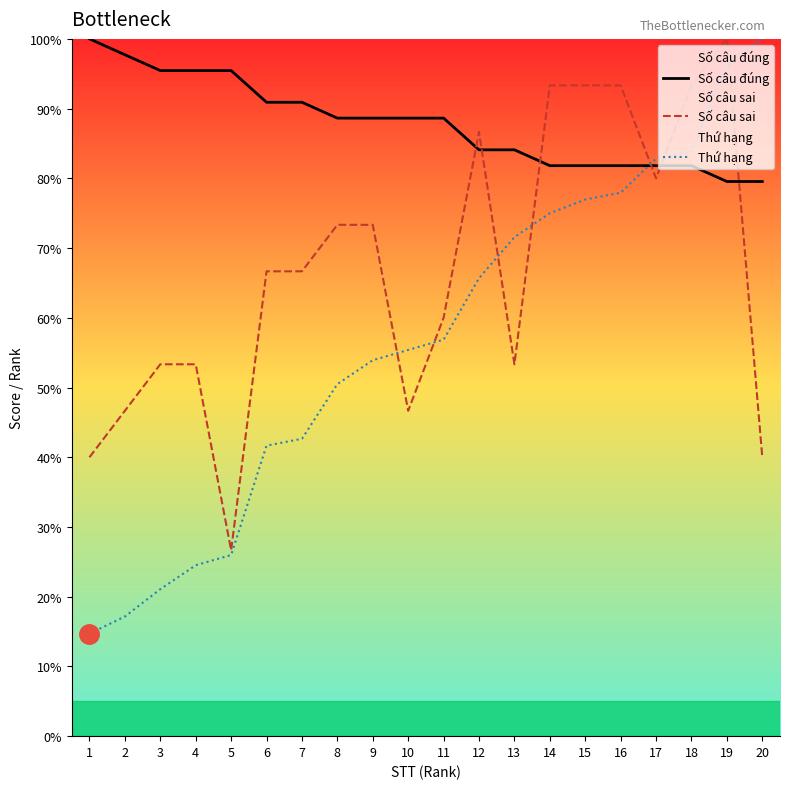

At how many categories does at least one series exceed 74?

20